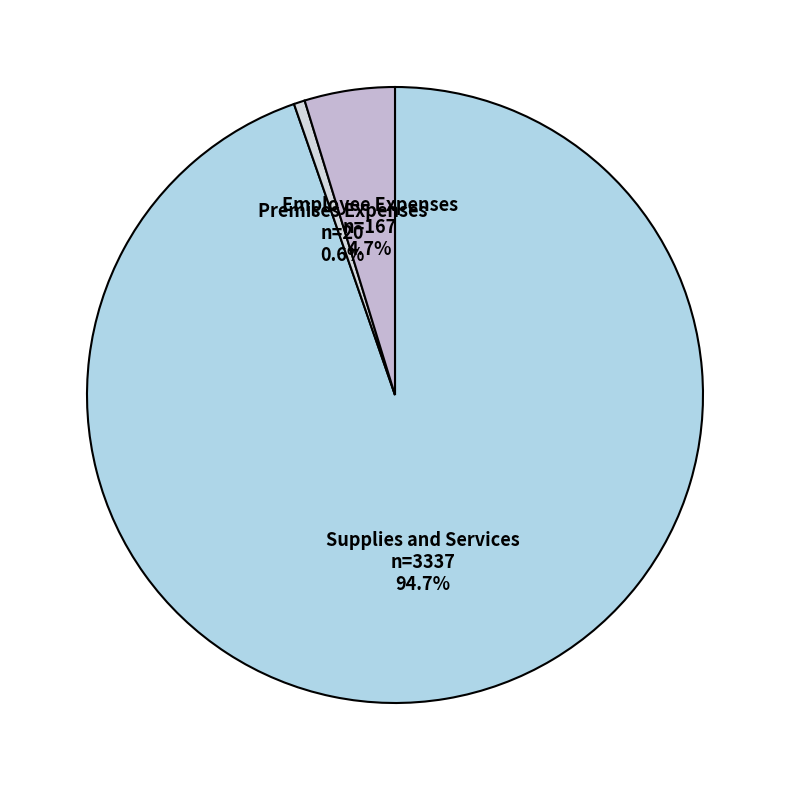

What portion of the pie excludes Employee Expenses?

95.3%